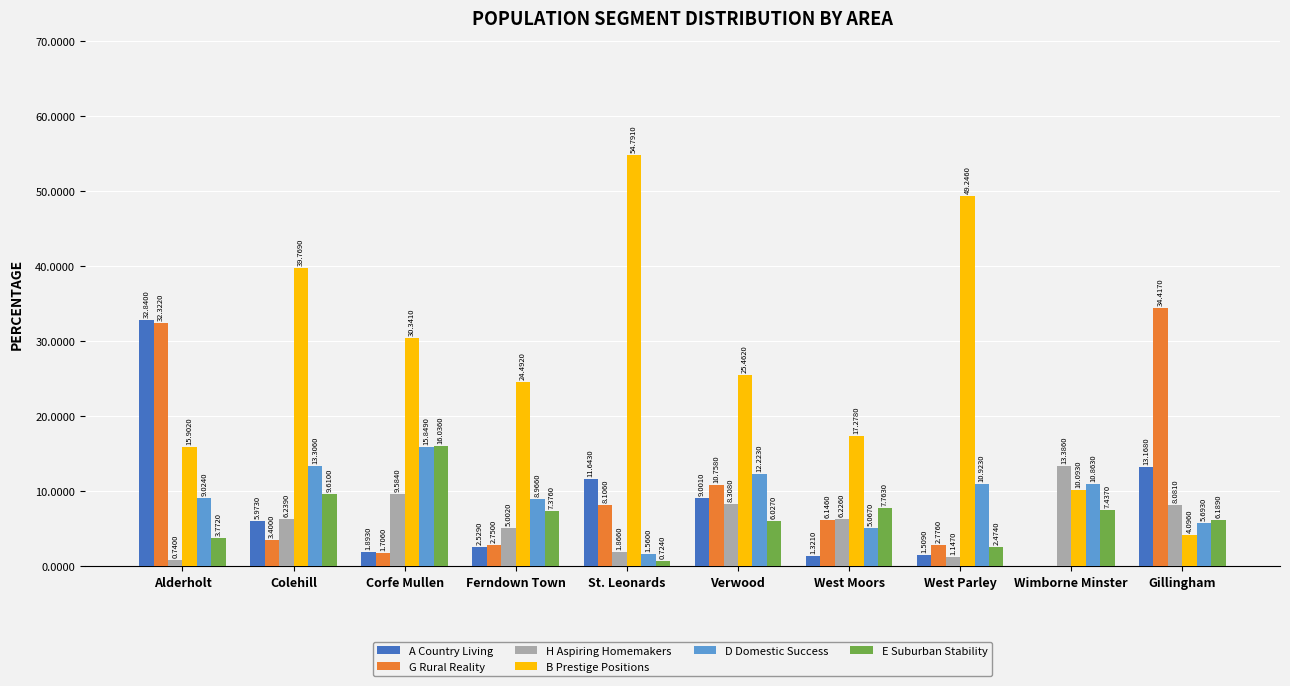

At which label does B Prestige Positions first exceed 25?

Colehill